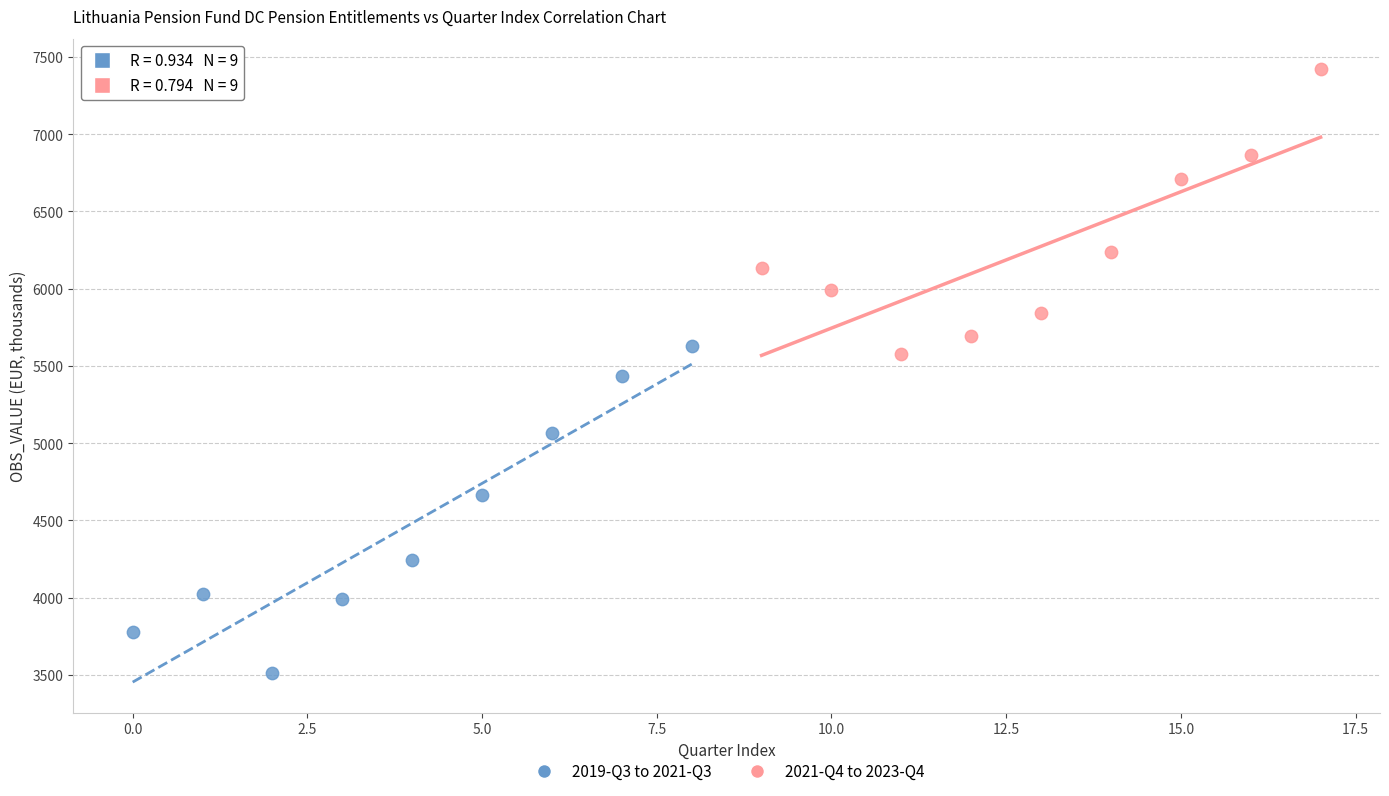

Which series reaches the minimum Y coordinate?

2019-Q3 to 2021-Q3